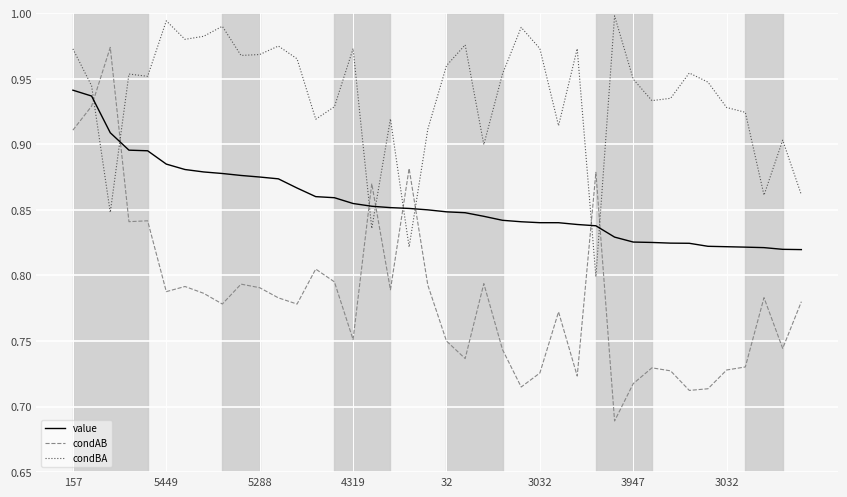

Which series has the largest total across all categories?

condBA